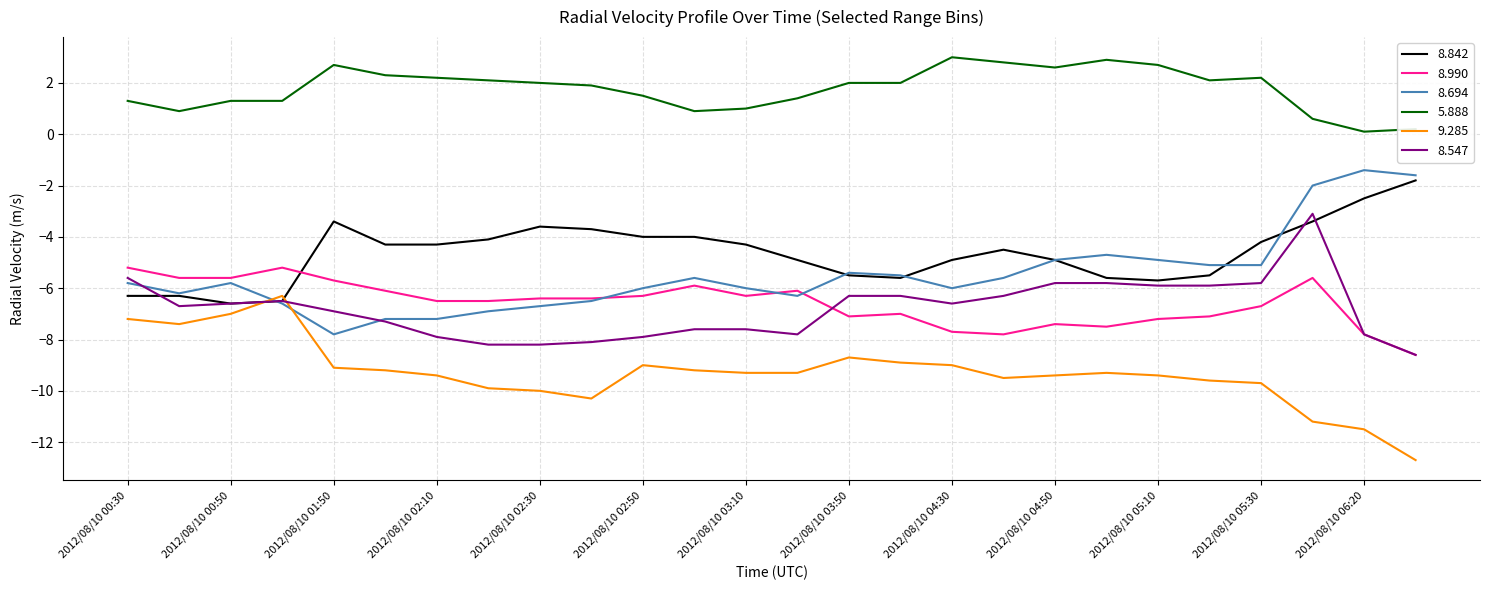

What is the minimum value shown in the chart?

-12.7